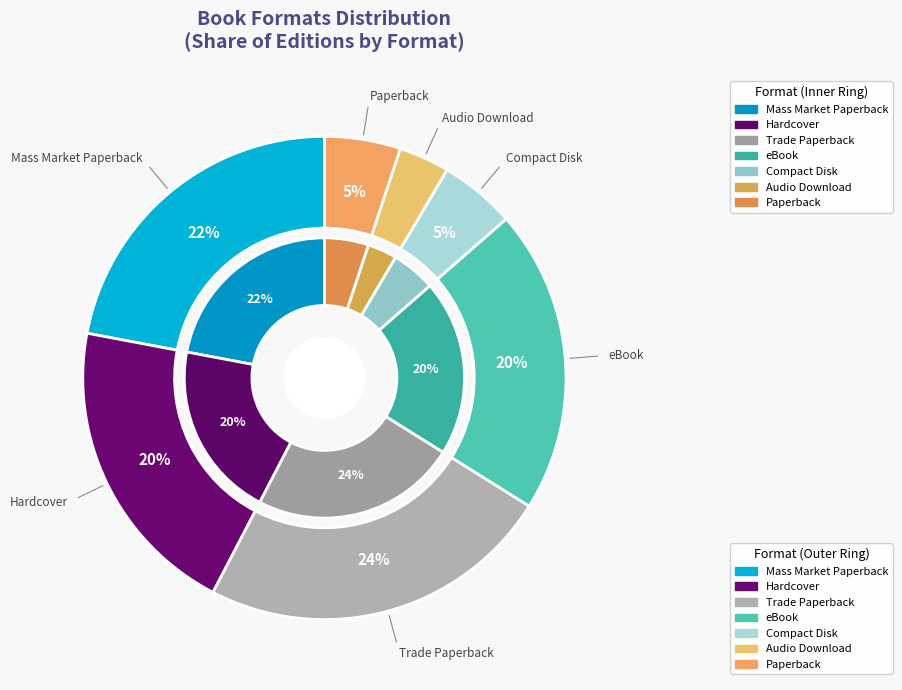

How many segments does this pie chart have?

7